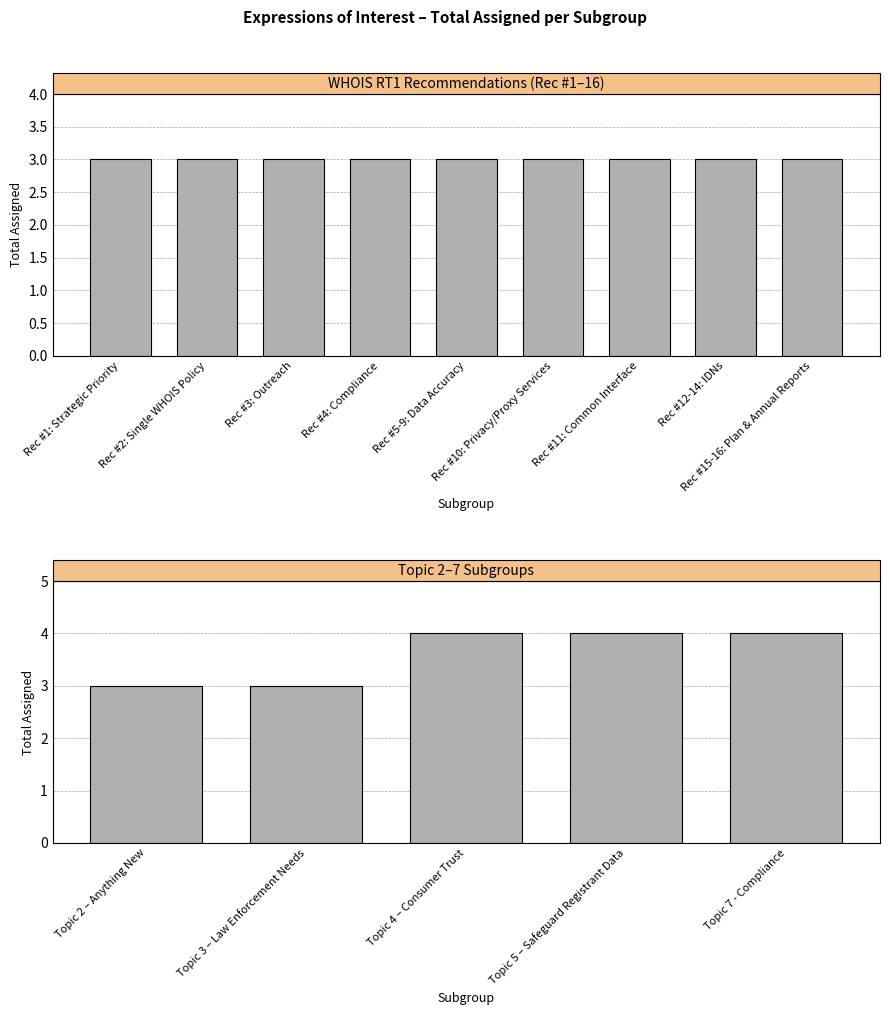

At which category does the chart reach its minimum across all series?

Rec #1: Strategic Priority